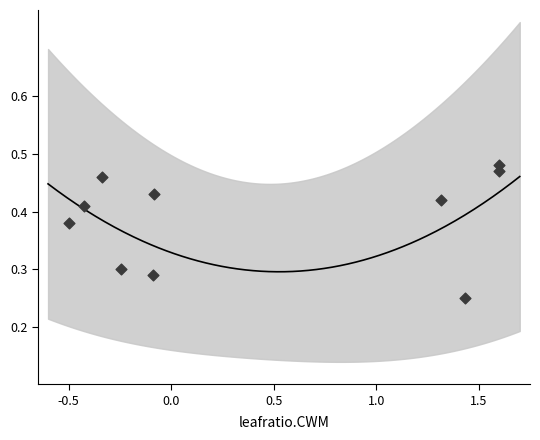

What is the range of X values (max minus min)?

2.1